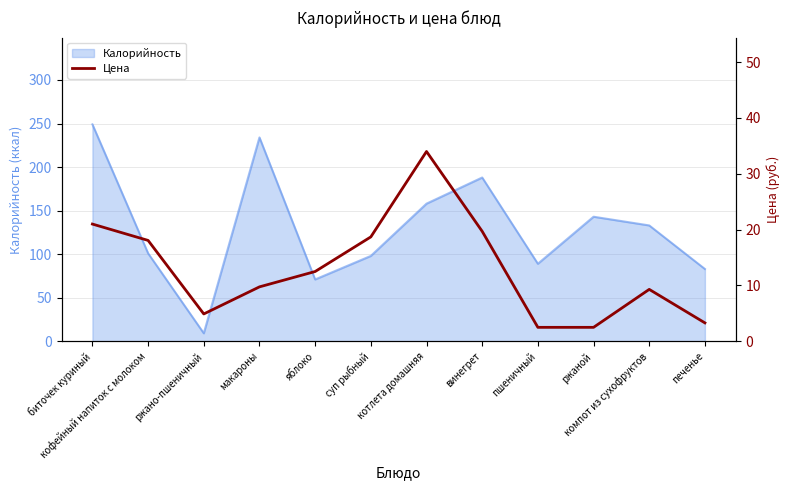

How many categories are shown in the chart?

12